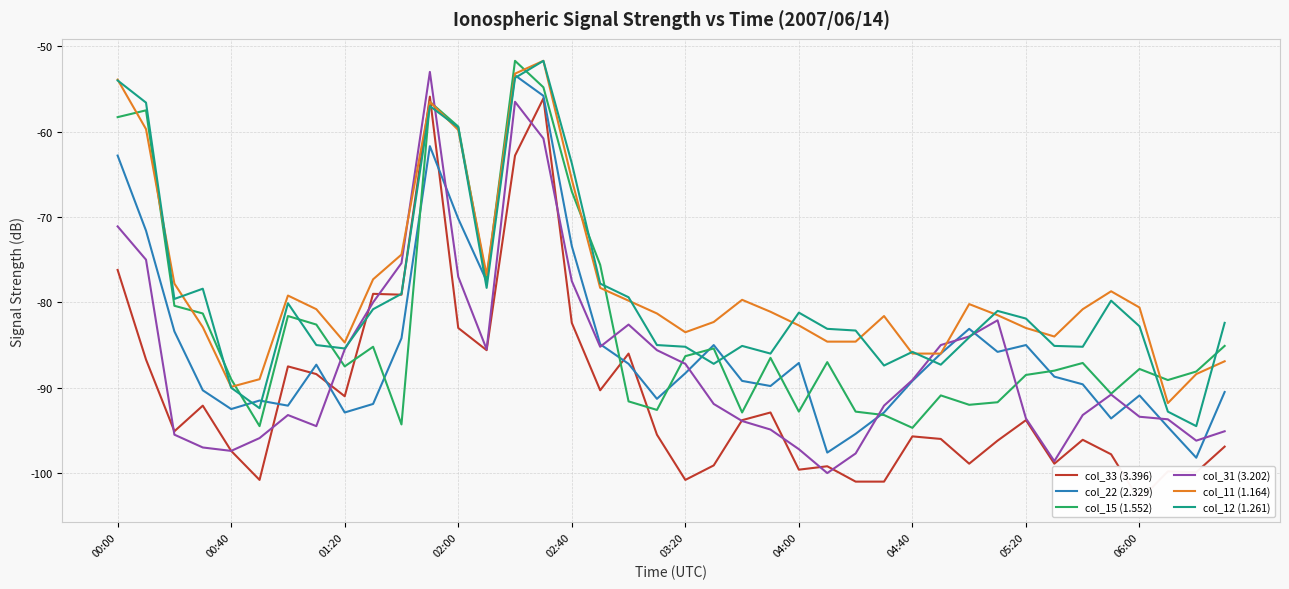

Is this an area chart (filled region under the line)?

No